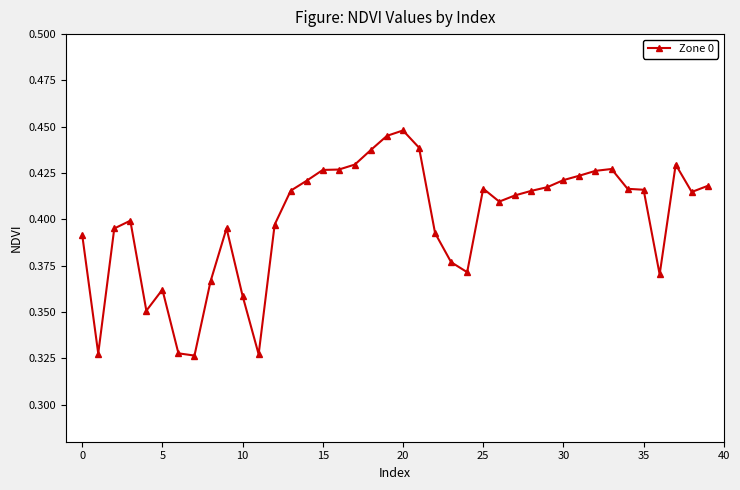

True or false: there are more than 0 points higher than both neighbors.

True